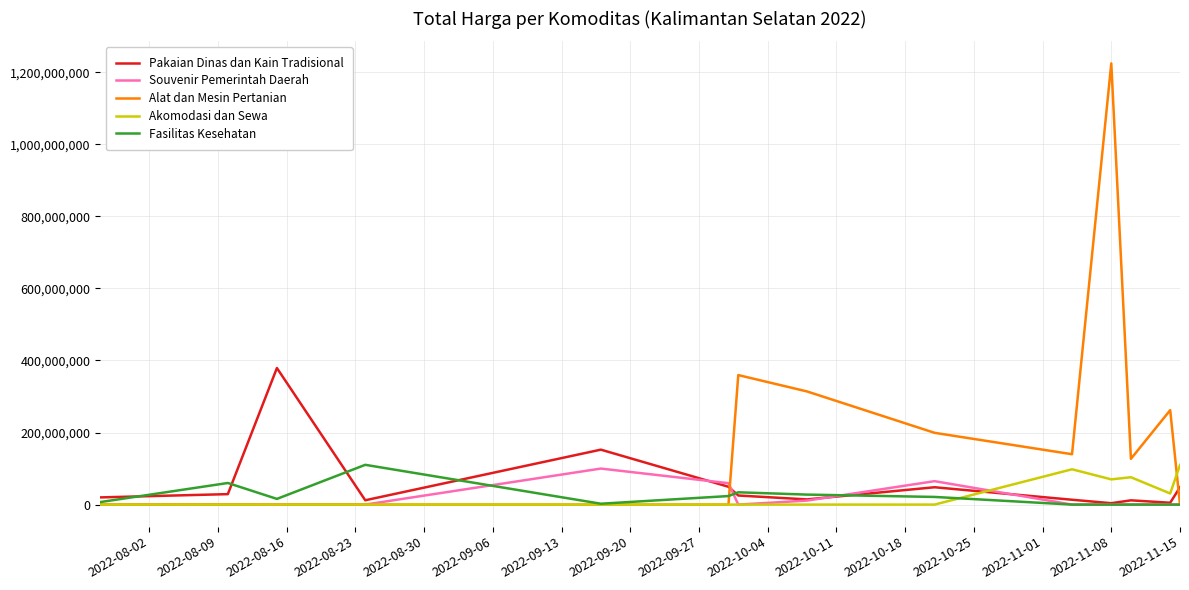

What is the average value of the Alat dan Mesin Pertanian series?

187601566